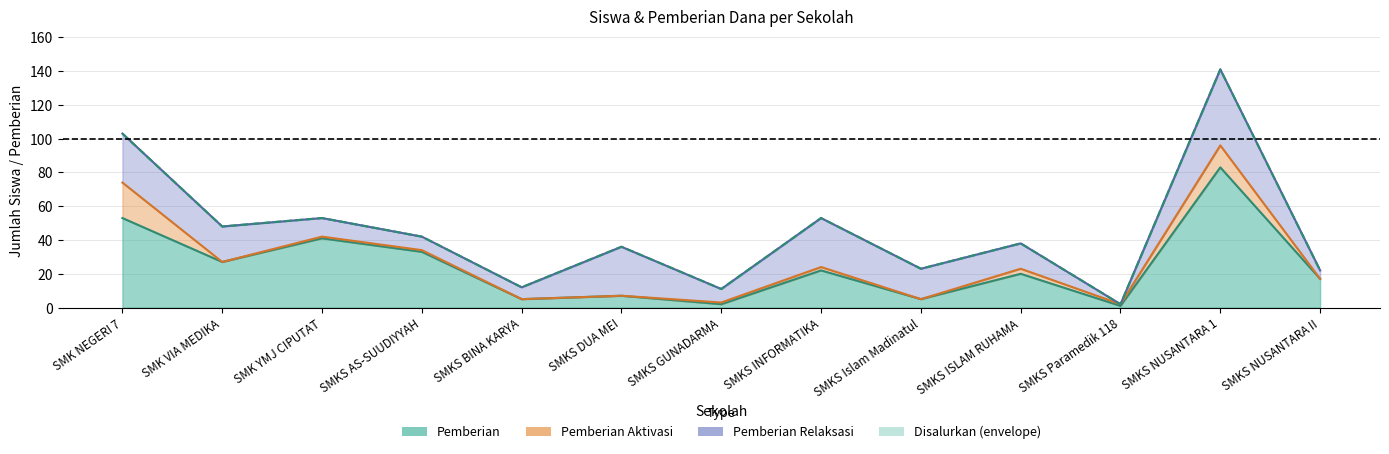

List the labels in order of Siswa Disalurkan value, largest first.

SMKS NUSANTARA 1, SMK NEGERI 7, SMK YMJ CIPUTAT, SMKS INFORMATIKA, SMK VIA MEDIKA, SMKS AS-SUUDIYYAH, SMKS ISLAM RUHAMA, SMKS DUA MEI, SMKS Islam Madinatul, SMKS NUSANTARA II, SMKS BINA KARYA, SMKS GUNADARMA, SMKS Paramedik 118